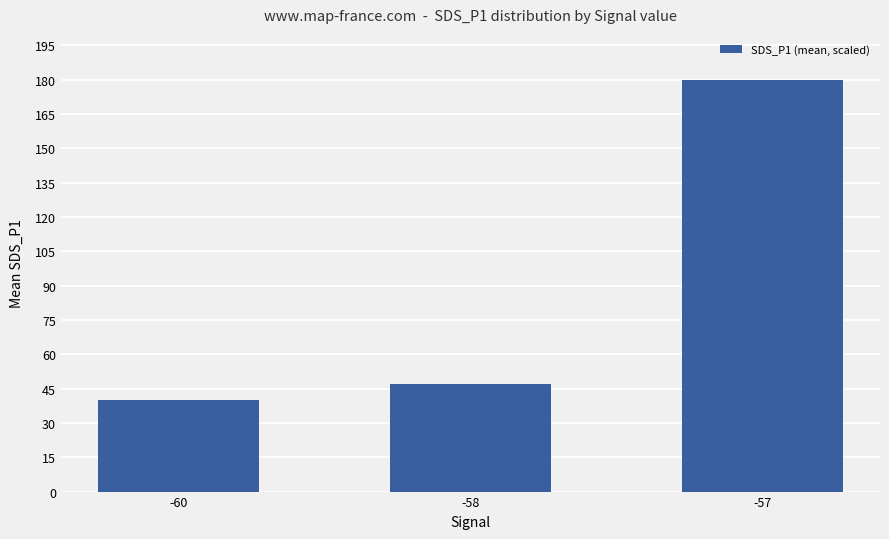

What is the change in value from -58 to -57?

+133.0